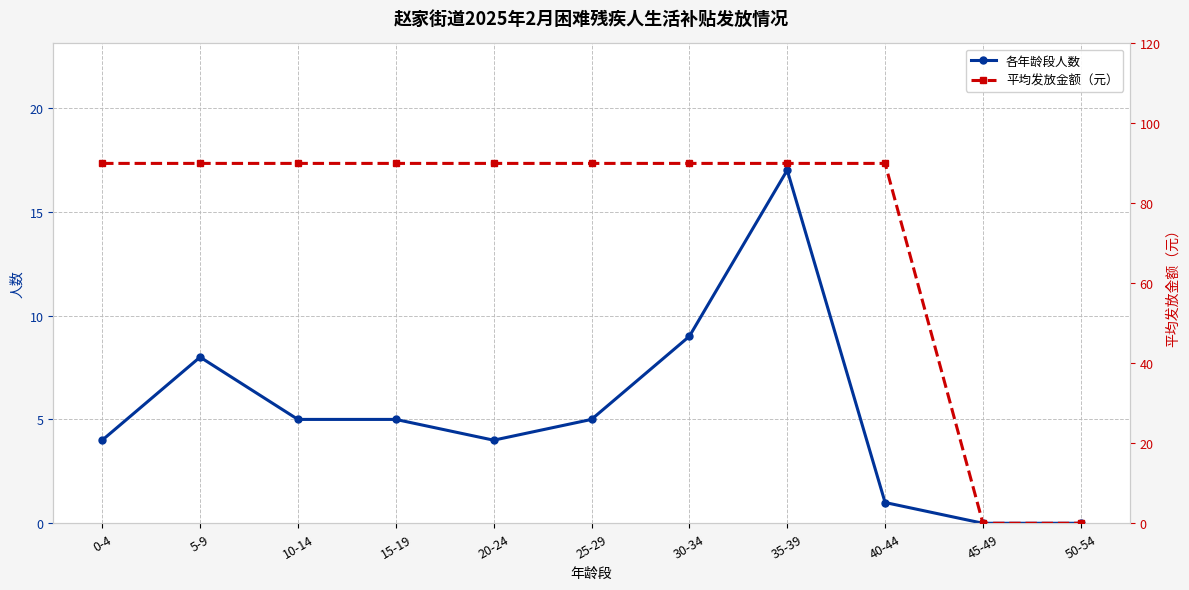

The value of 平均发放金额（元） at 30-34 is 90. True or false?

True